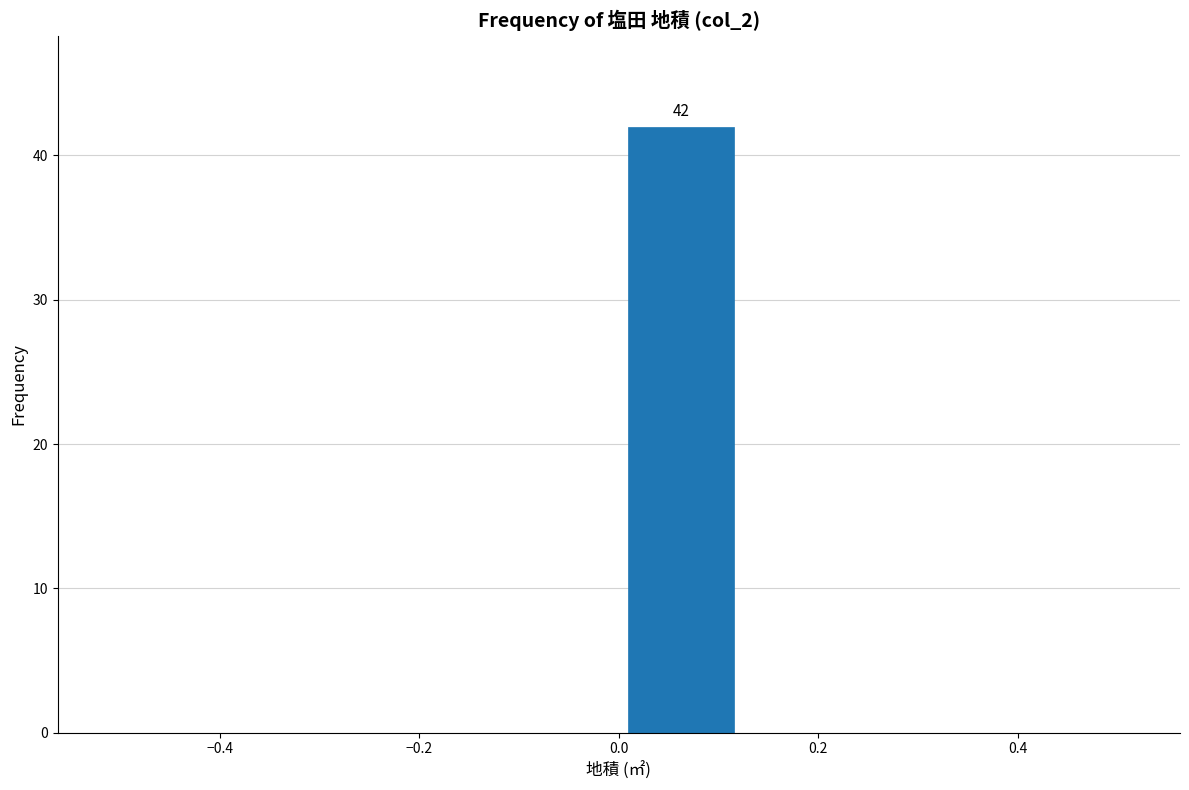

Which range on the x-axis has the tallest bar?

0.000 to 0.125